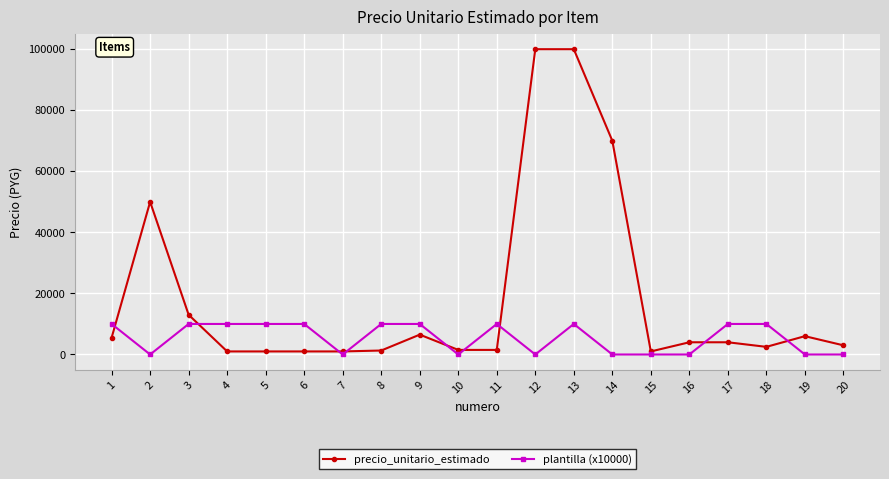

Where does the precio_unitario_estimado series first go above 4000?

1